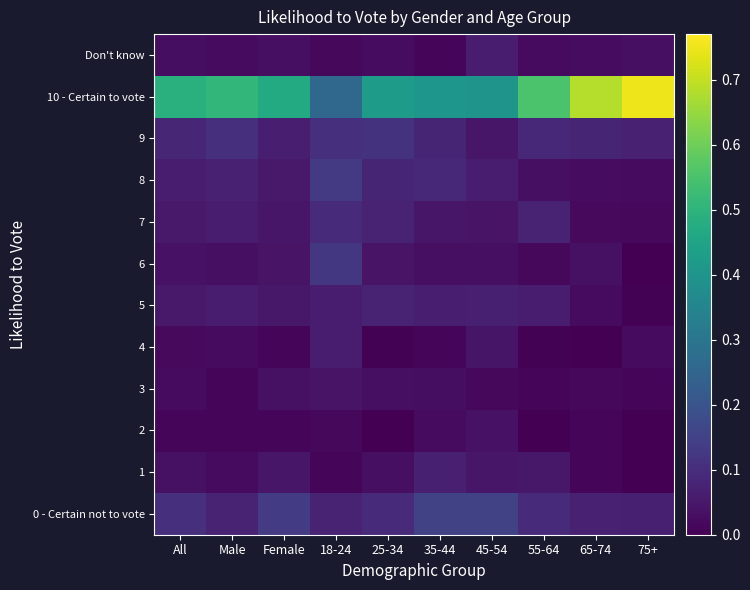

What is the spread (max minus min) of values at 18-24?

0.2